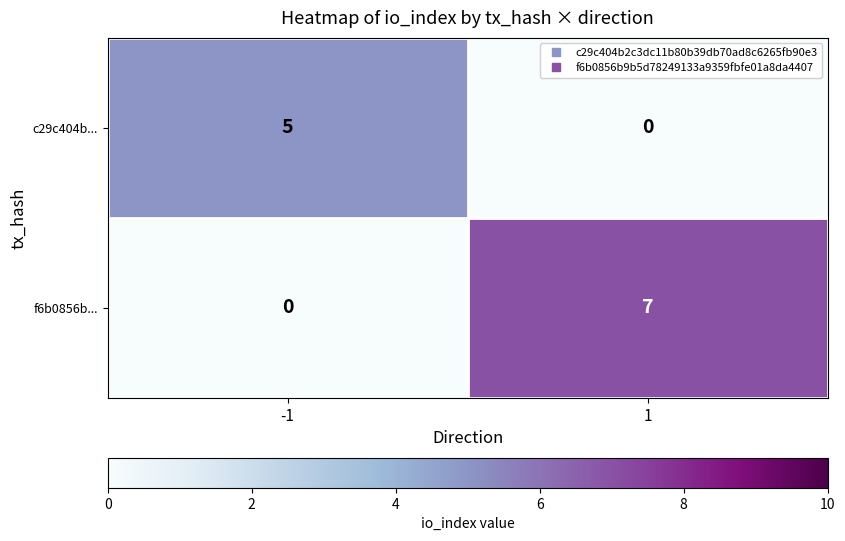

Reading left to right, list all the values displayed in this chart.

c29c404b...: 5	0
f6b0856b...: 0	7